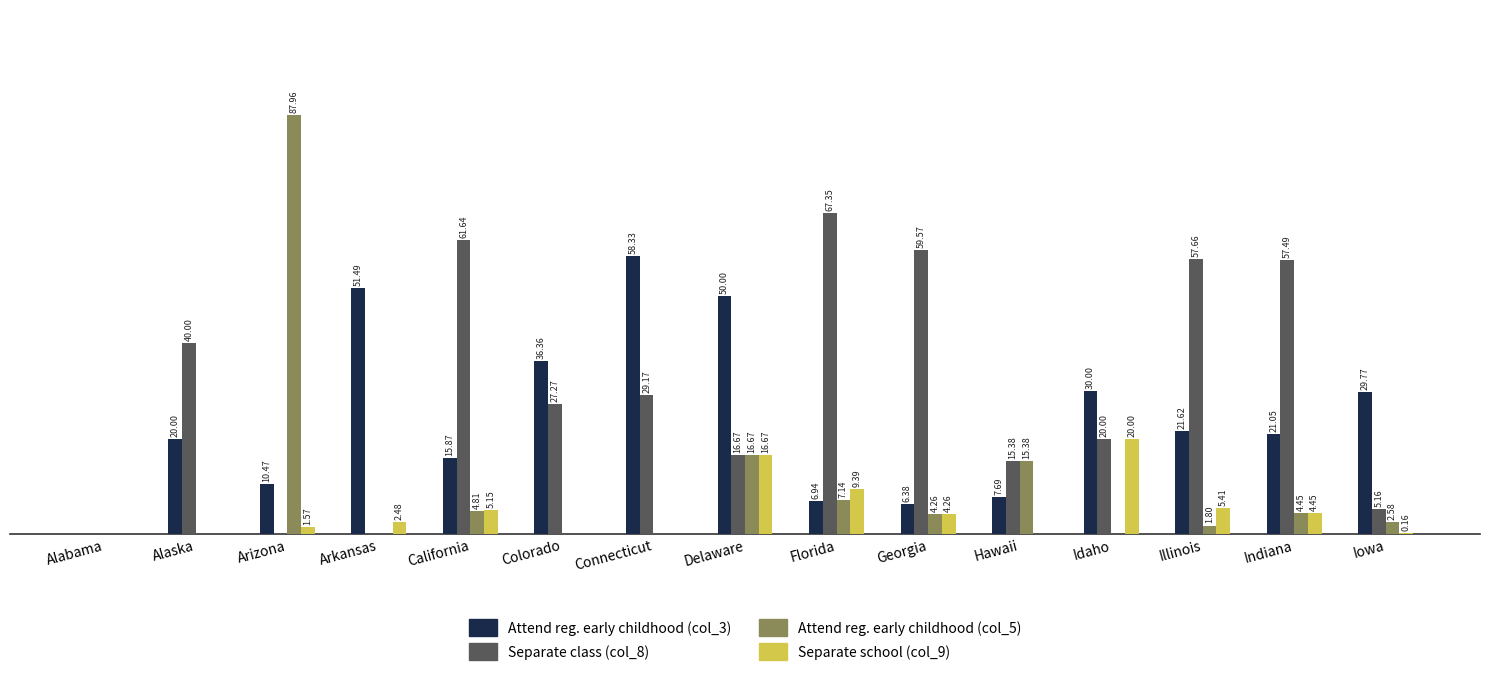

At which category is the sum across all series the highest?

Delaware